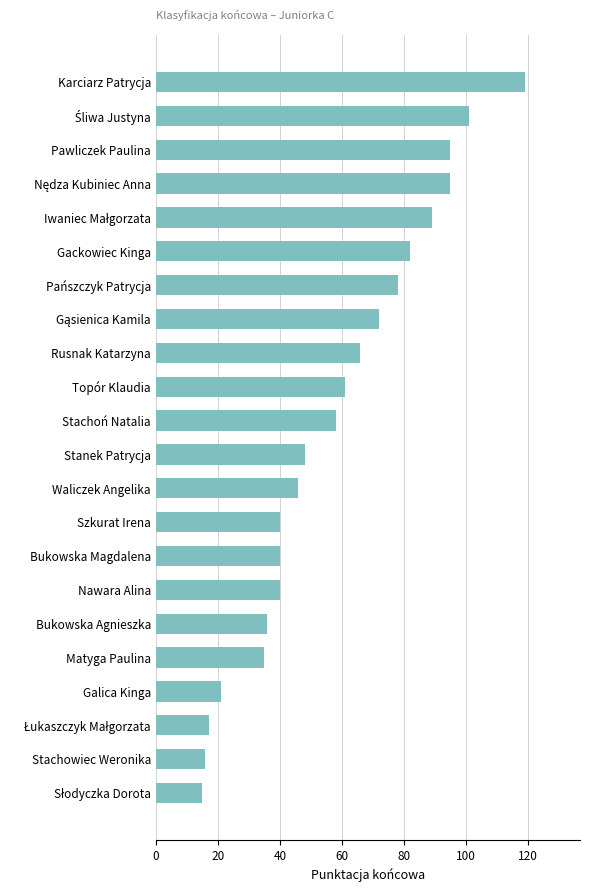

The value at Karciarz Patrycja is 119. True or false?

True